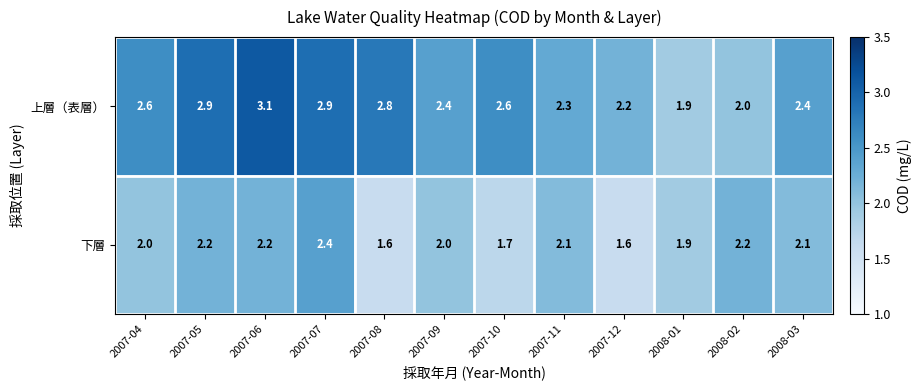

What is the average value of the 下層 series?

2.0